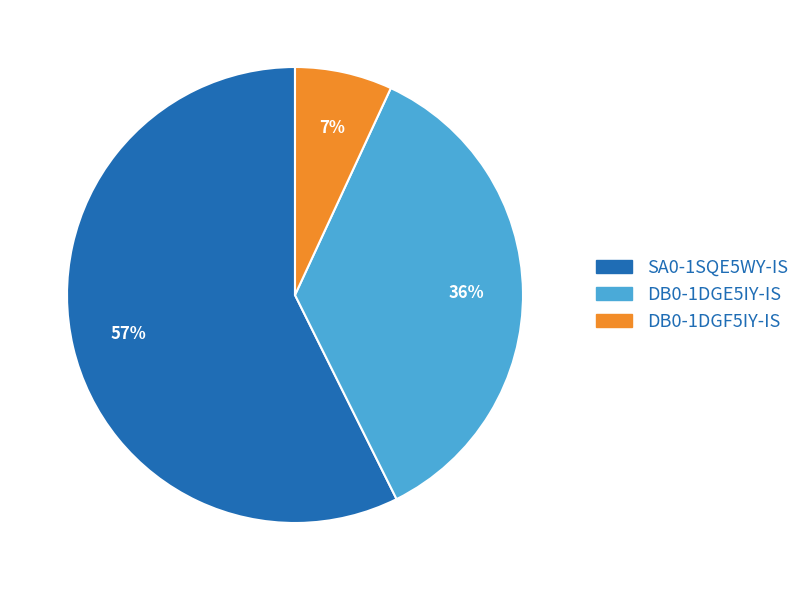

To the nearest percent, what portion does DB0-1DGF5IY-IS represent?

7%